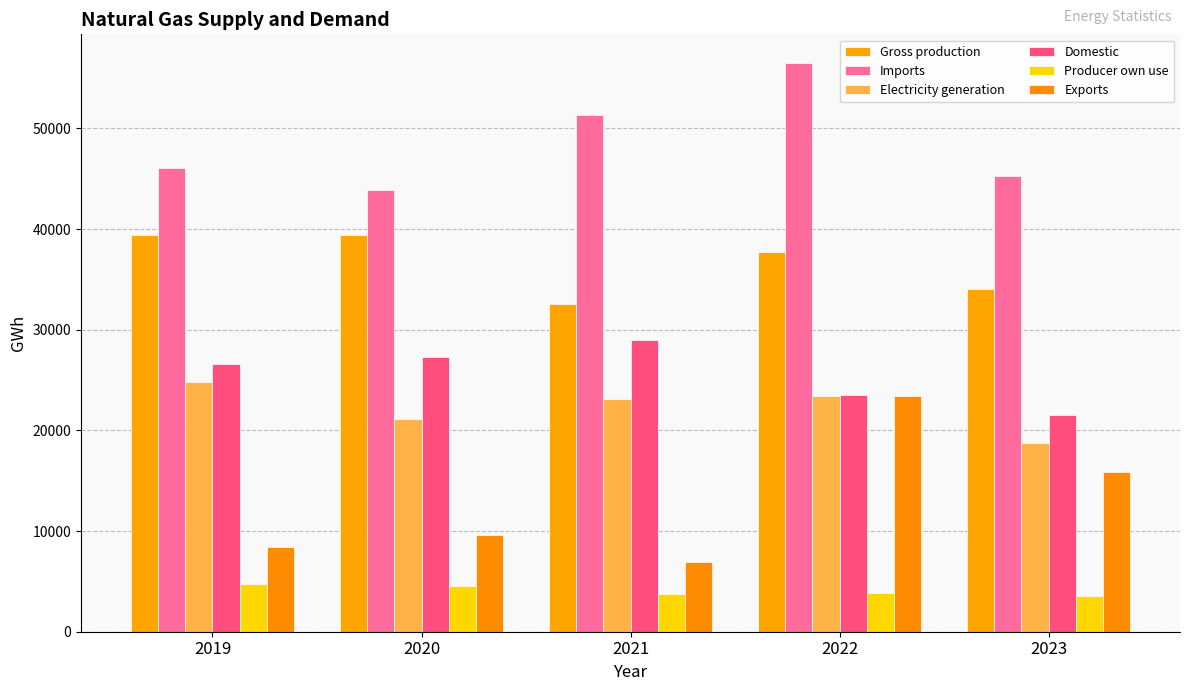

At 2021, list the series in order from largest to smallest.

Imports, Gross production, Domestic, Electricity generation, Exports, Producer own use